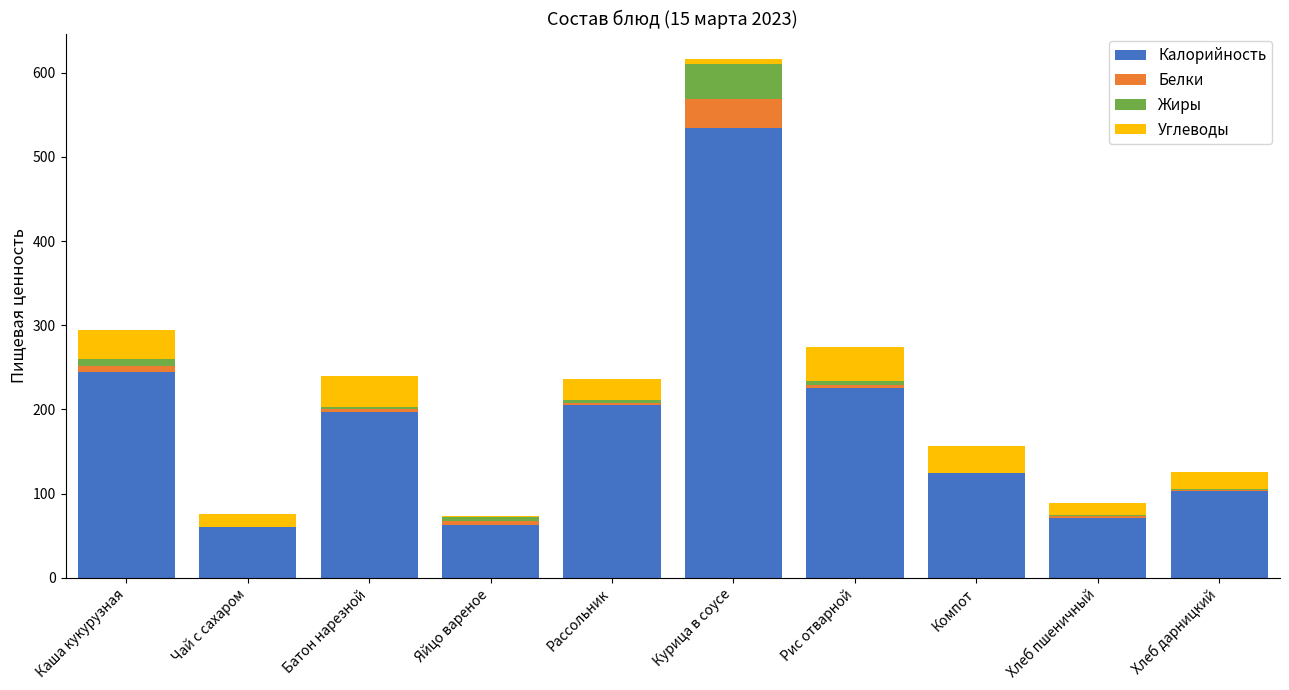

What is the sum of all Калорийность values?

1826.3